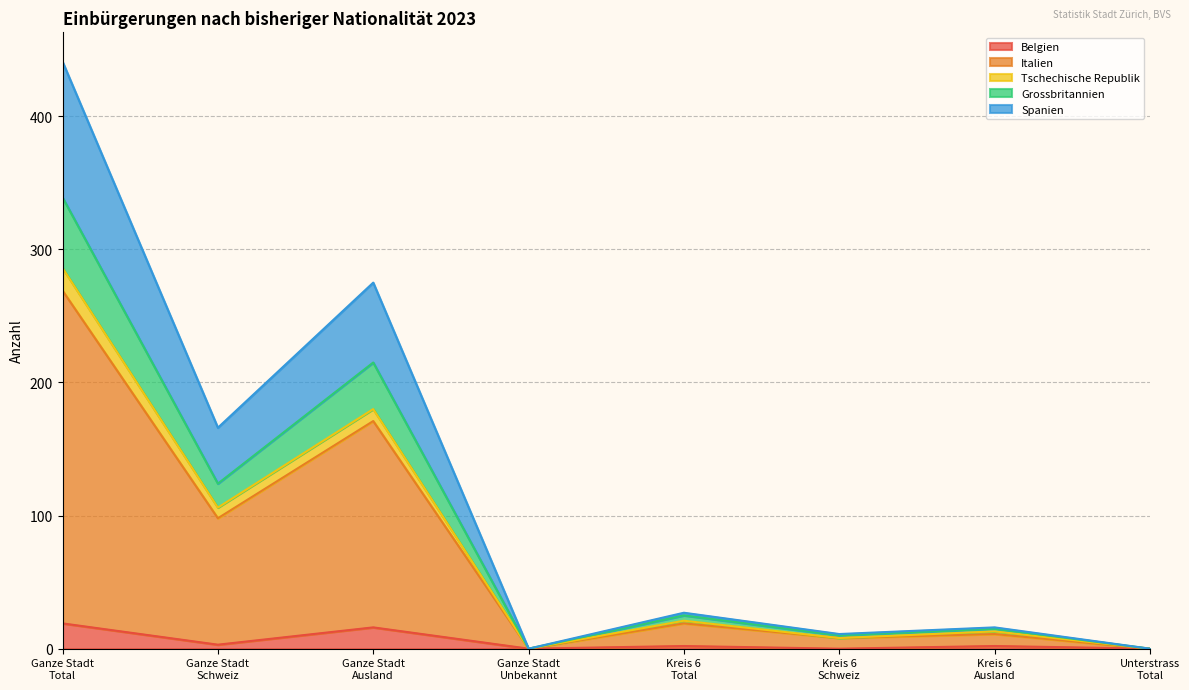

Count the number of data series in this chart.

5